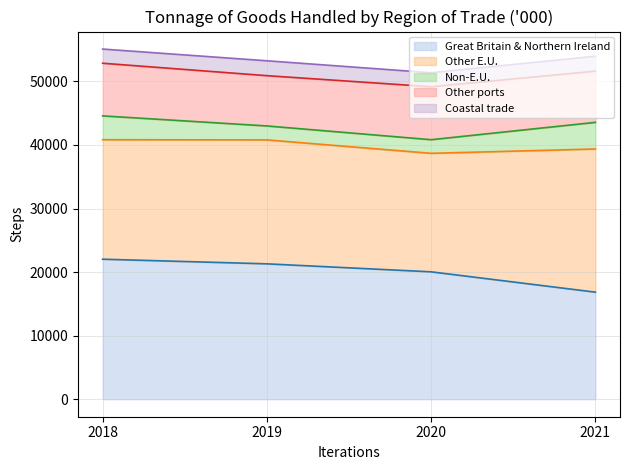

The Non-E.U. series shows 1421 at 2020. True or false?

False